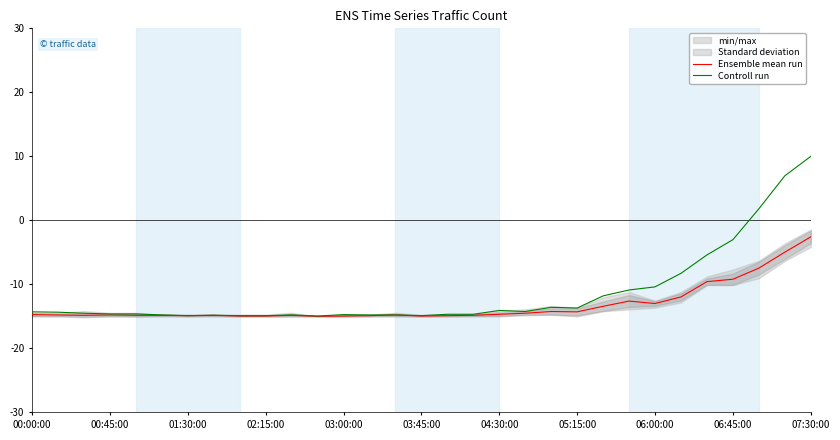

What is the smallest value displayed?

-15.0